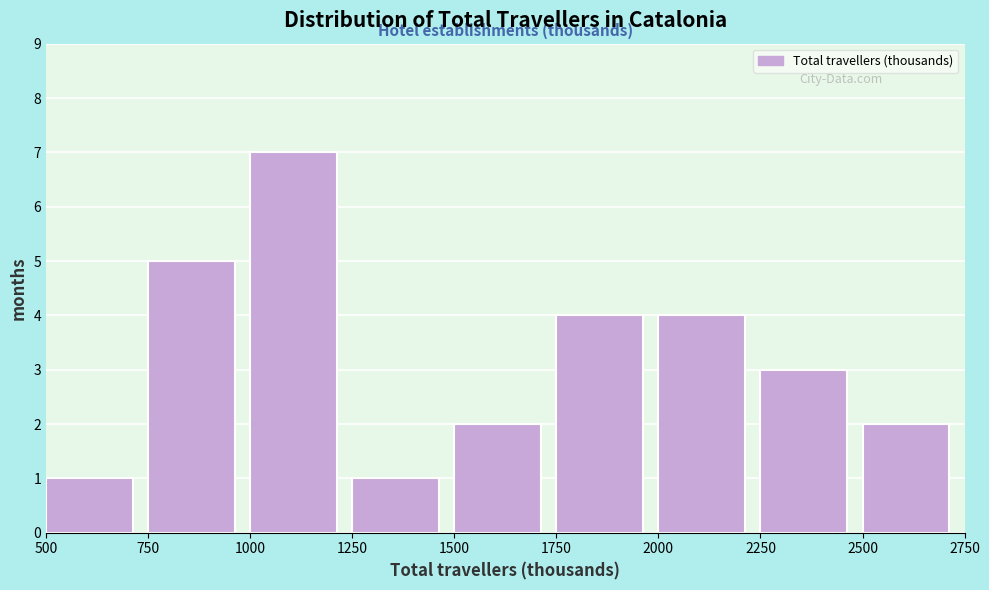

How tall is the bar that spans 1500 to 1750 on the x-axis? The values are not printed on the chart, so give them approximately, as read against the axis.

2